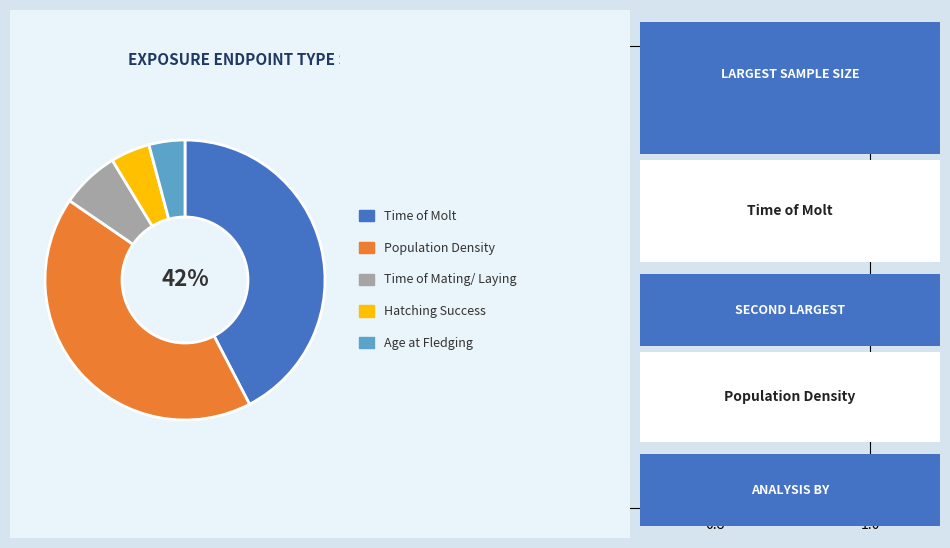

Is there a majority slice in this chart?

No